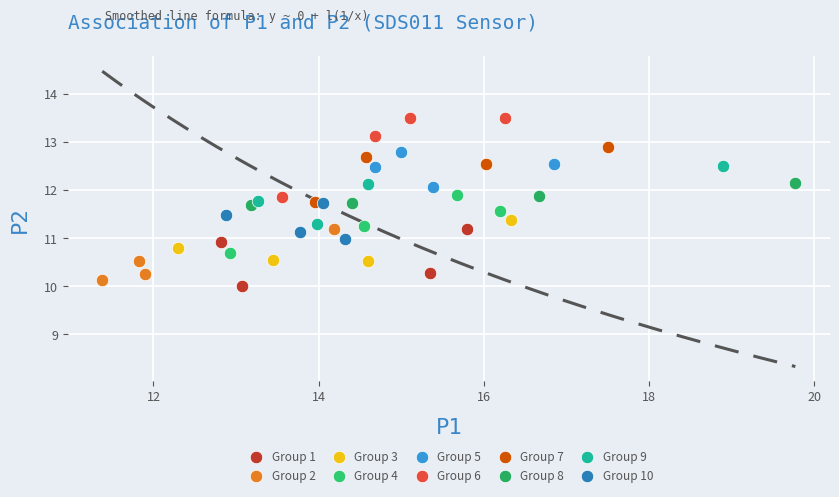

Which series contains the lowest Y value?

Group 1